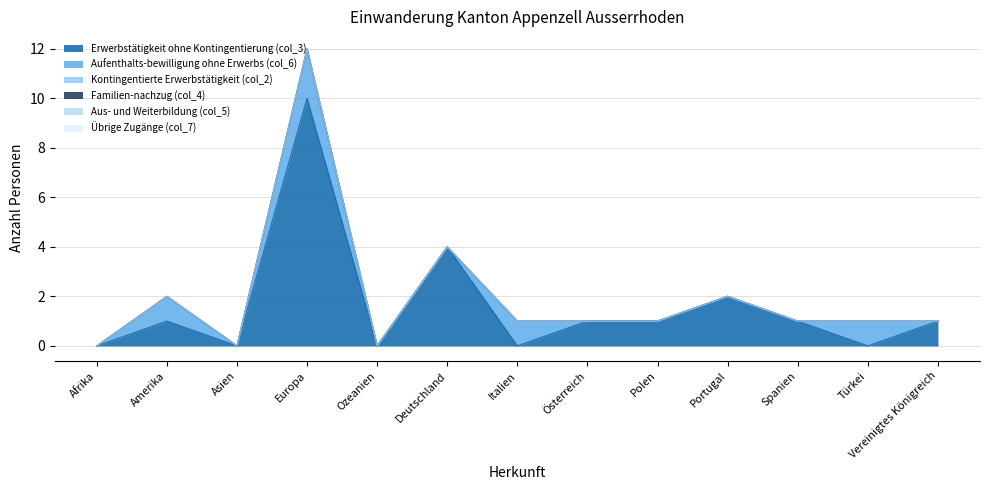

How many categories are shown in the chart?

13